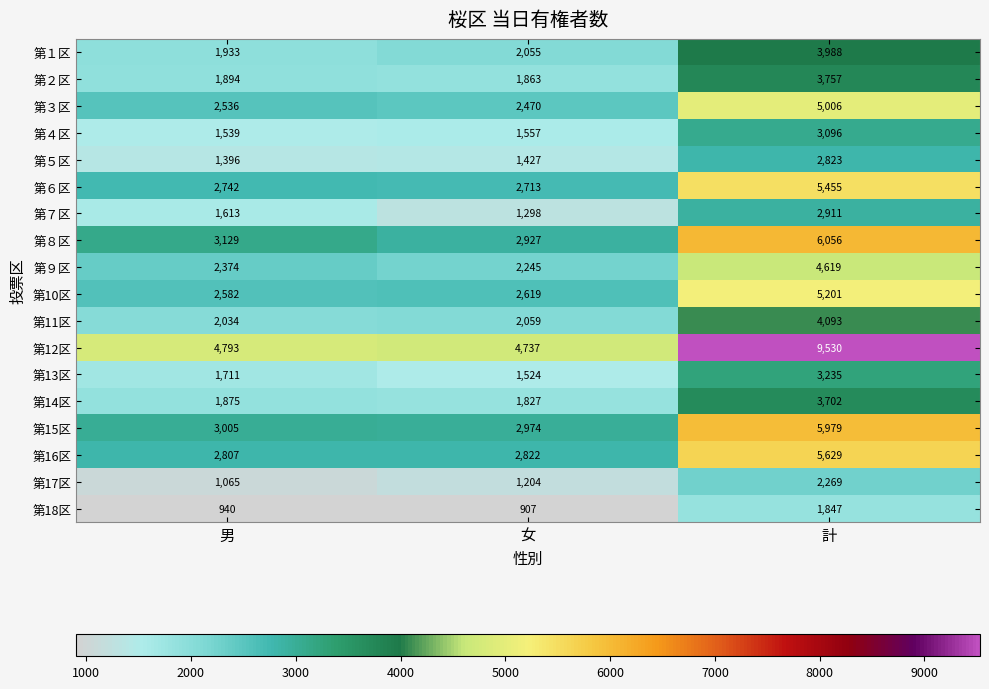

At how many categories does at least one series exceed 2573?

3